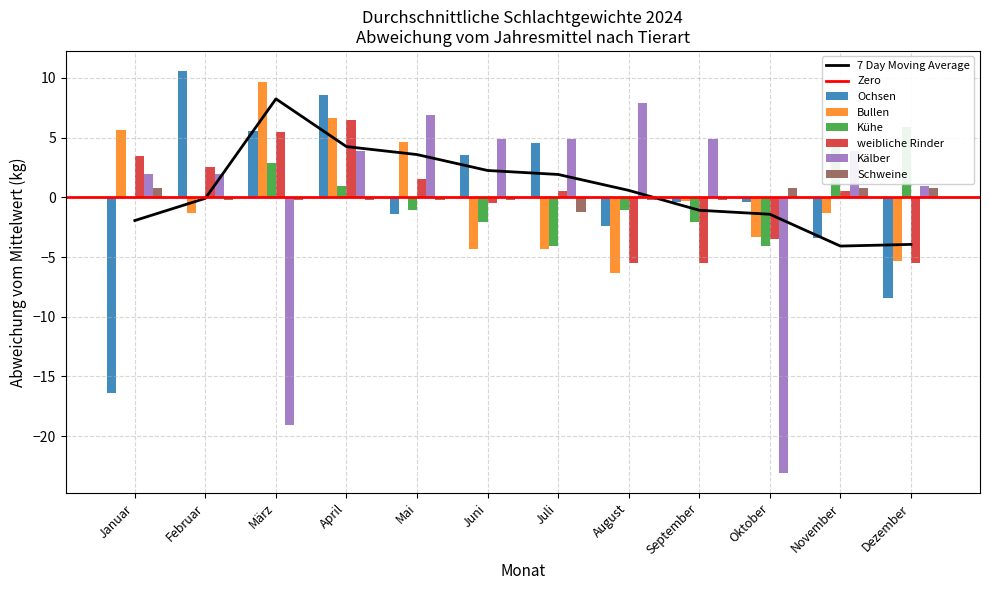

How many values in the Ochsen series exceed 0?

5